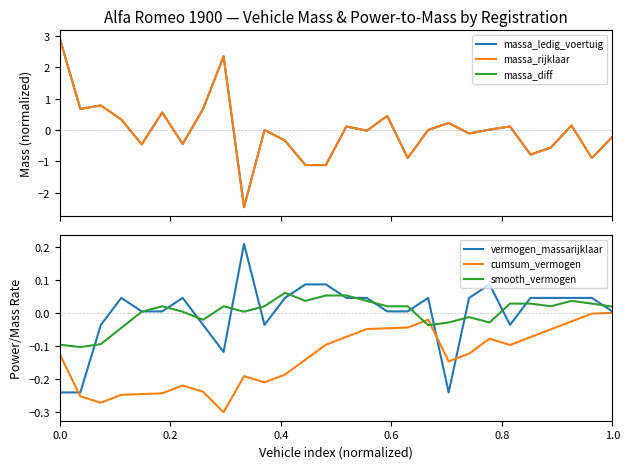

True or false: vermogen_massarijklaar has a value of 0.0 at 1.0.

True